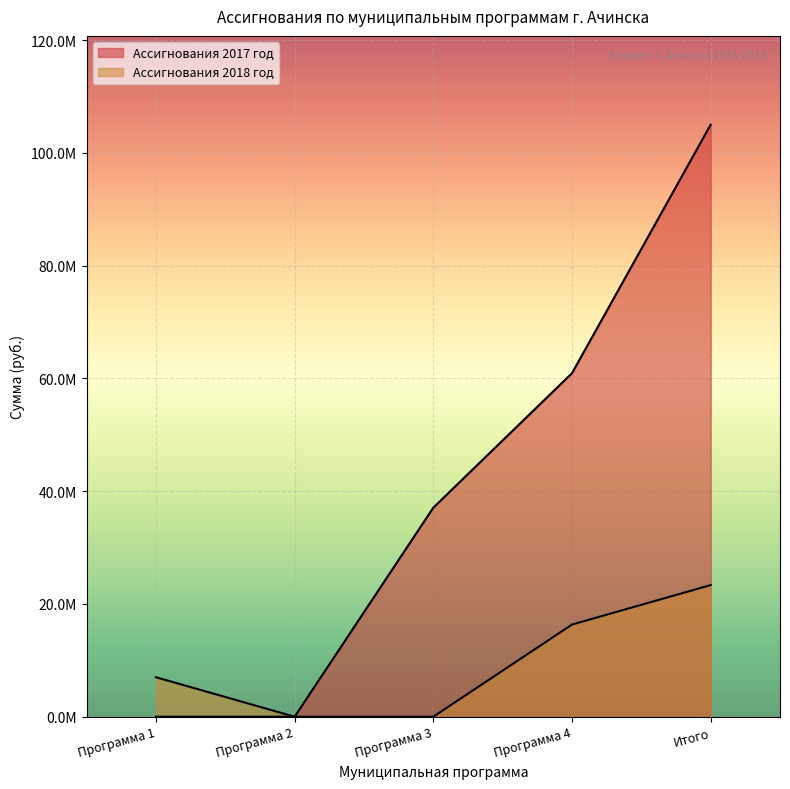

At which category is the sum across all series the highest?

Итого